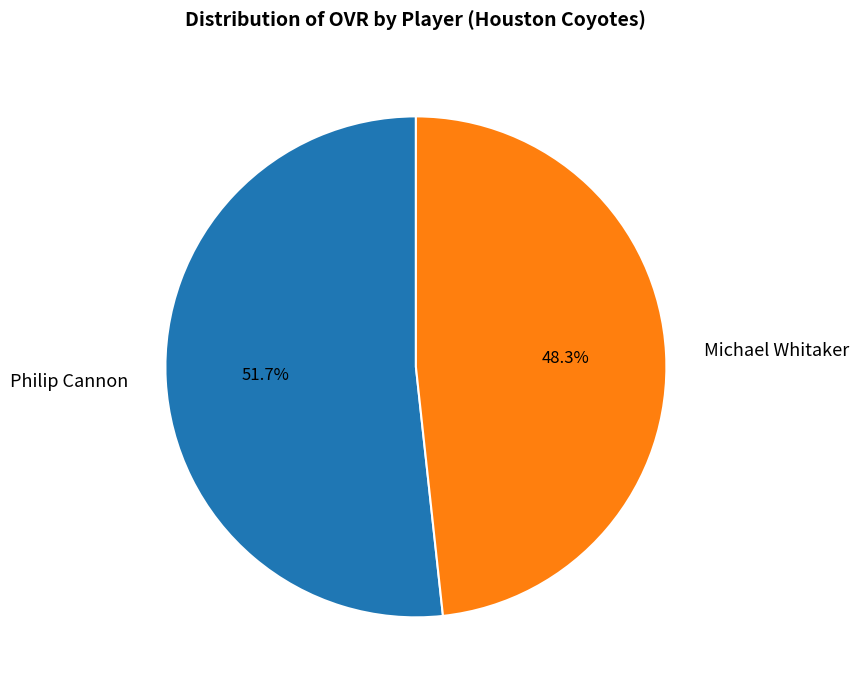

To the nearest percent, what is the difference between the Michael Whitaker and Philip Cannon slice percentages?

3%